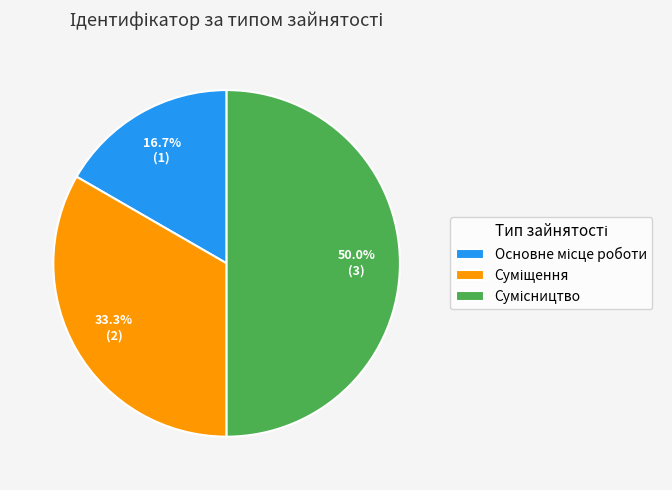

How many slices are in this pie chart?

3